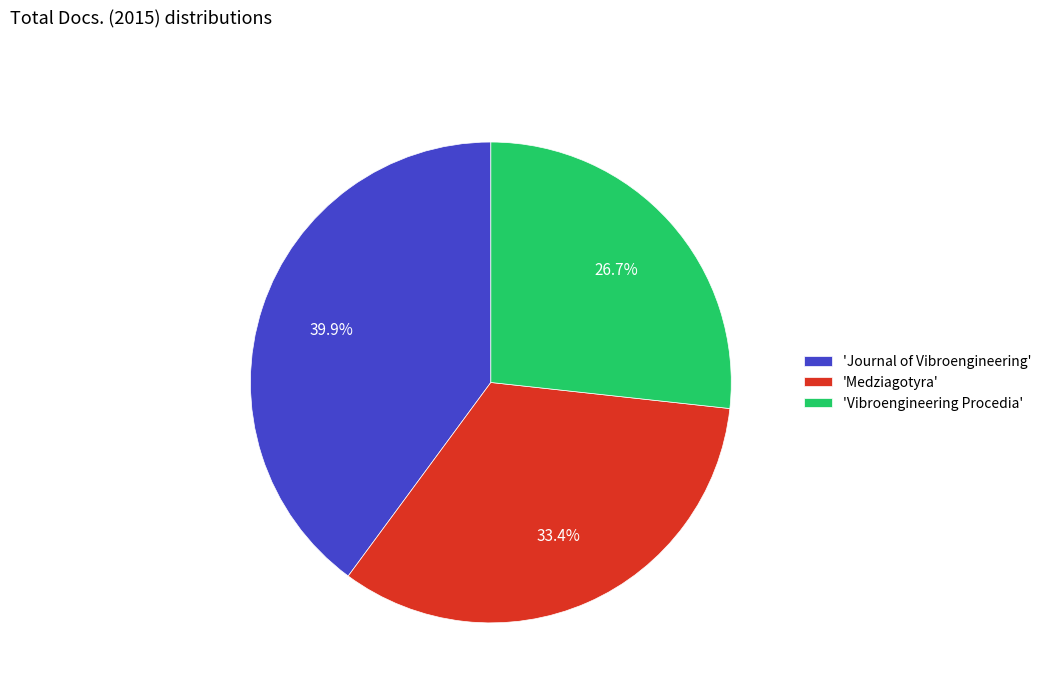

Which slice is the largest?

'Journal of Vibroengineering'